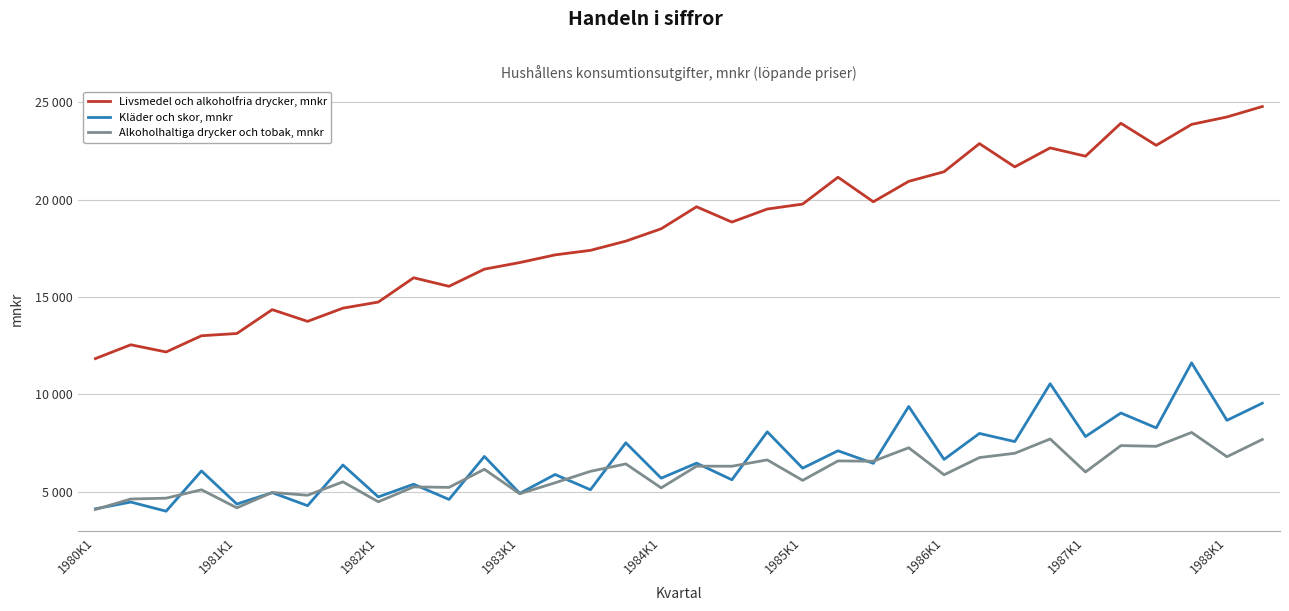

At which category is the sum across all series the highest?

31